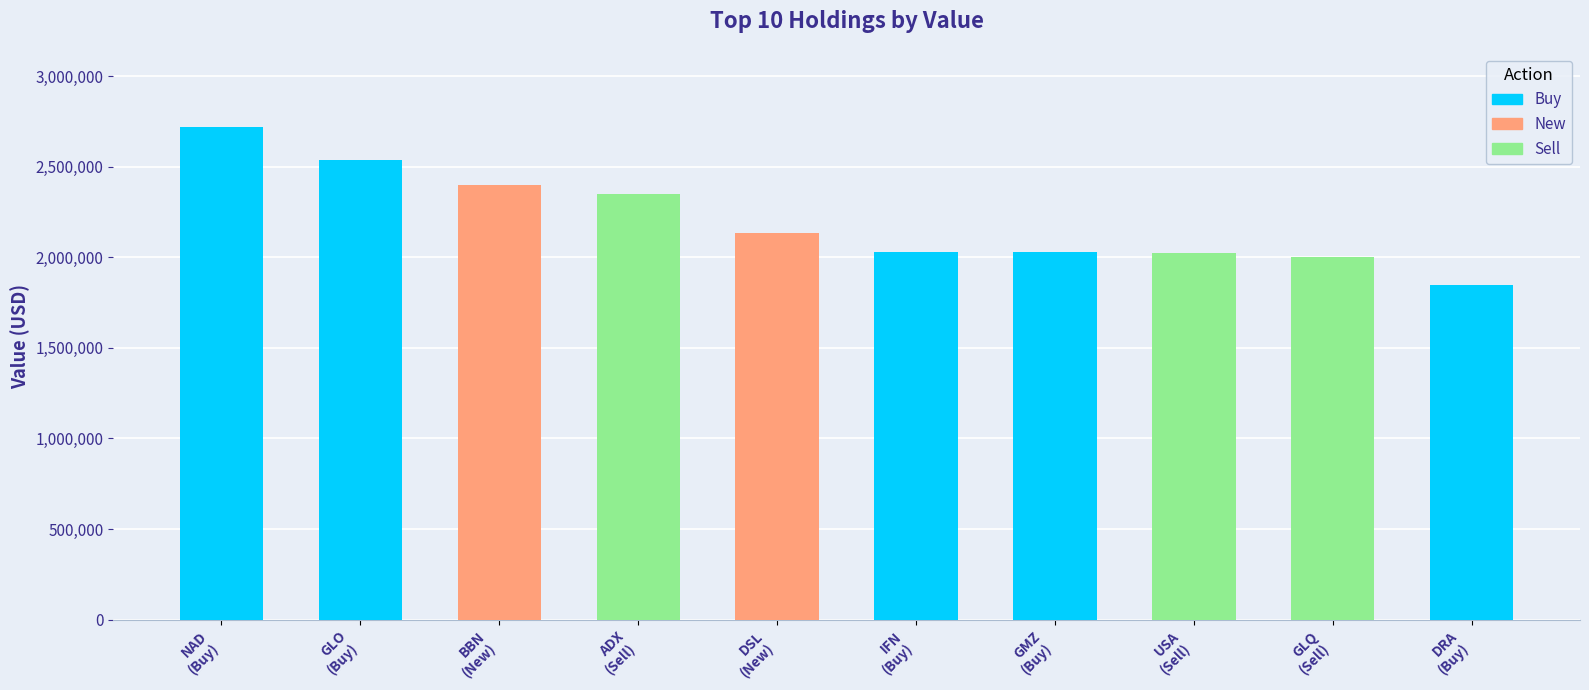

What is the difference between the maximum and minimum values?

870000